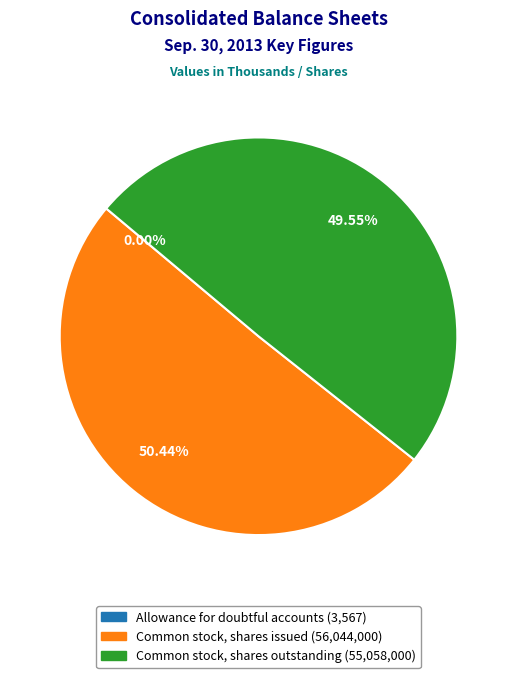

Which category accounts for the majority?

Common stock, shares issued